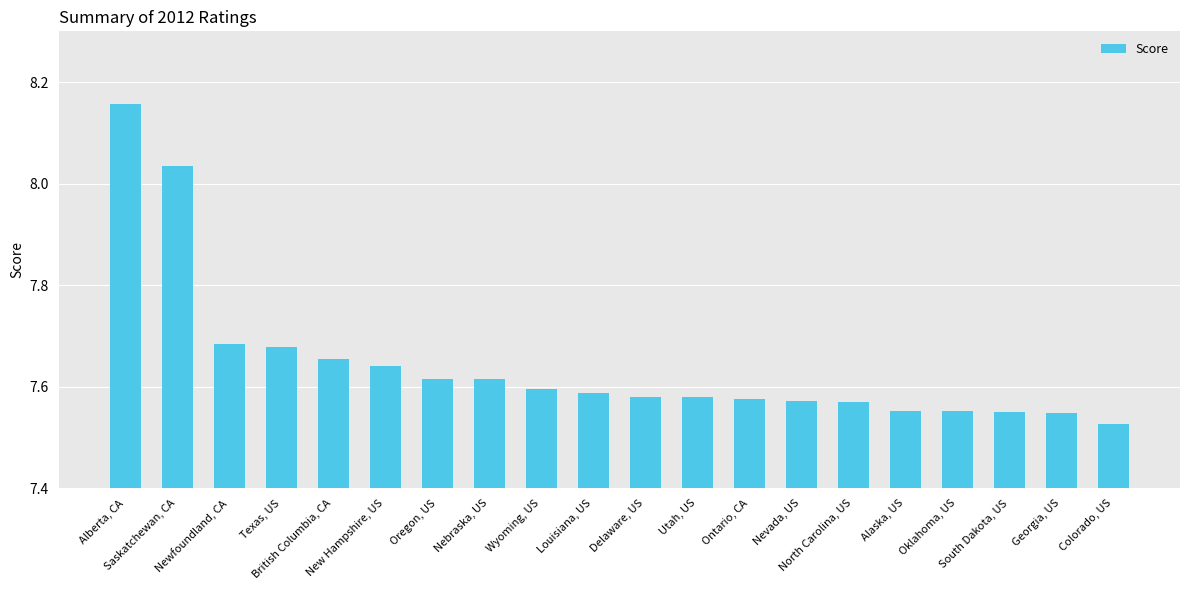

Where is the data nearest to the value 7?

Colorado, US